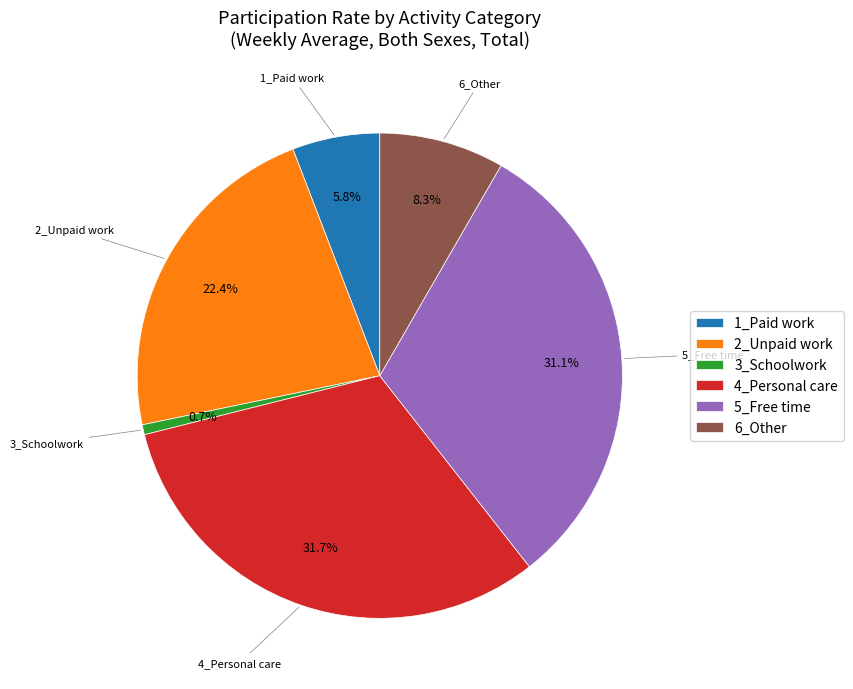

Does 5_Free time represent more than half of the total?

No